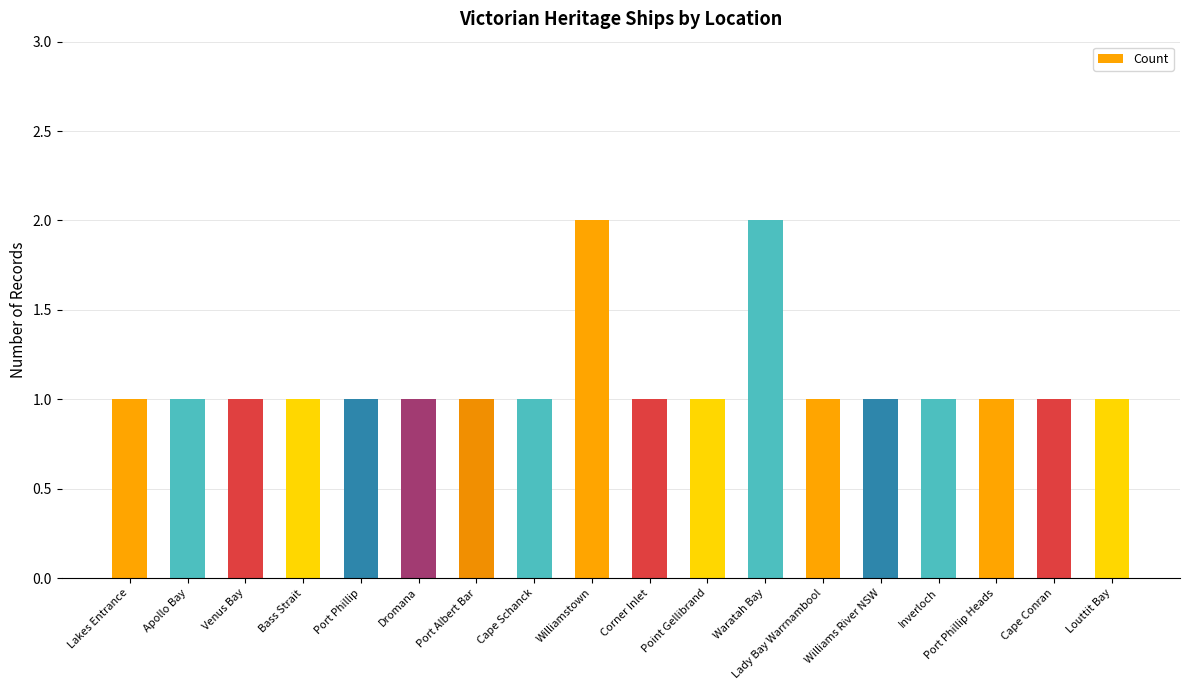

What is the label of the 4th bar from the right?

Inverloch